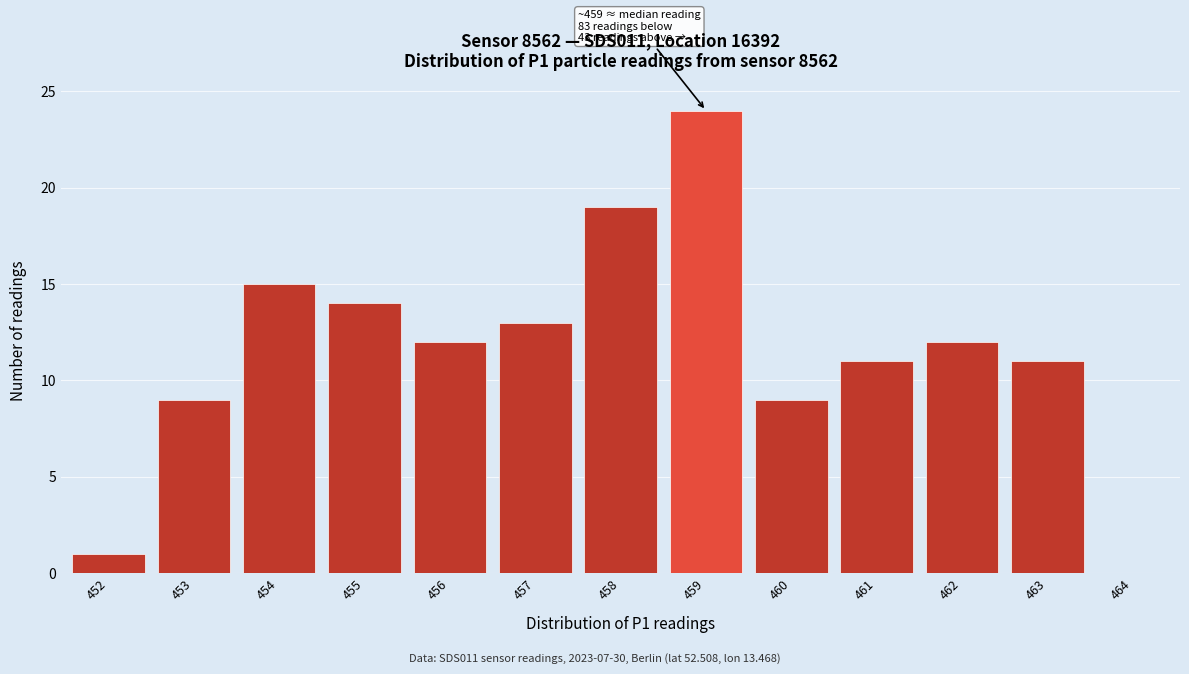

Reading left to right, transcribe all the data shown in this chart.

452=1	453=9	454=15	455=14	456=12	457=13	458=19	459=24	460=9	461=11	462=12	463=11	464=0